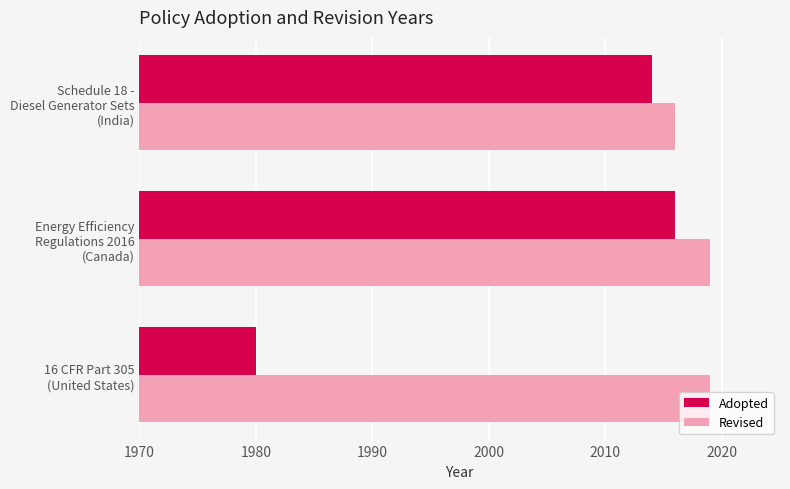

What is the highest value of the Adopted series?

2016